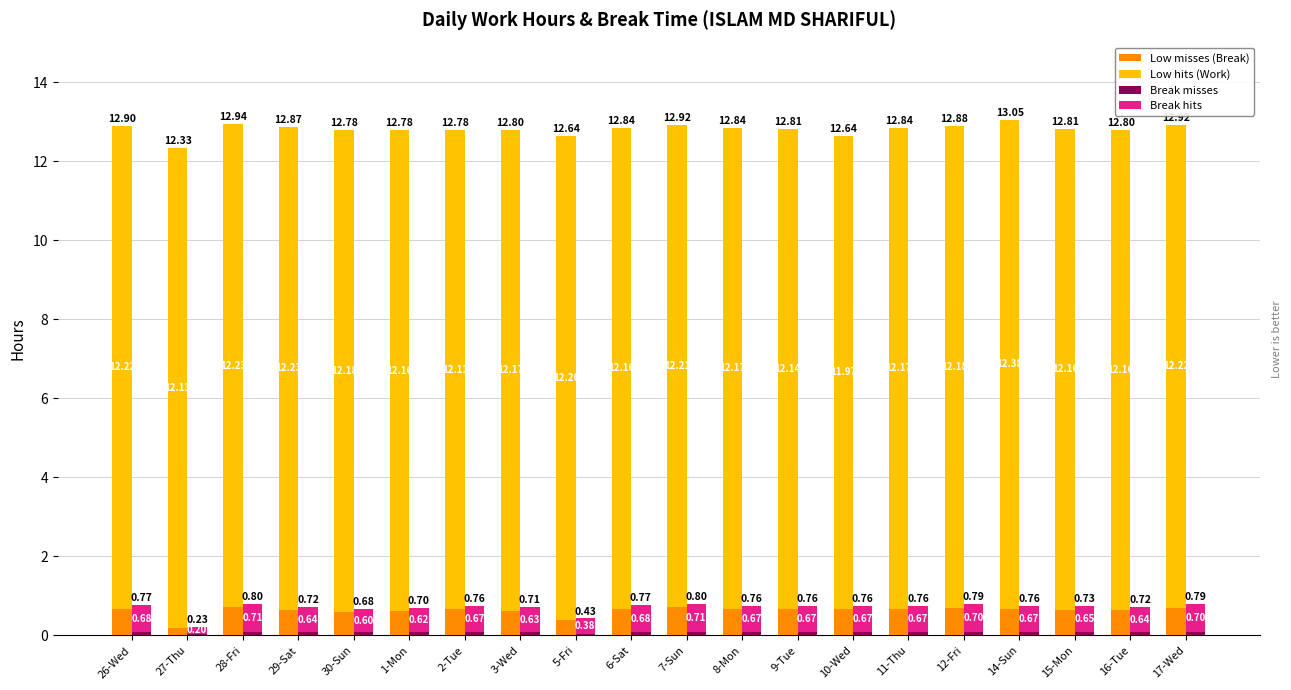

Which series has the largest total across all categories?

Low hits (Work)